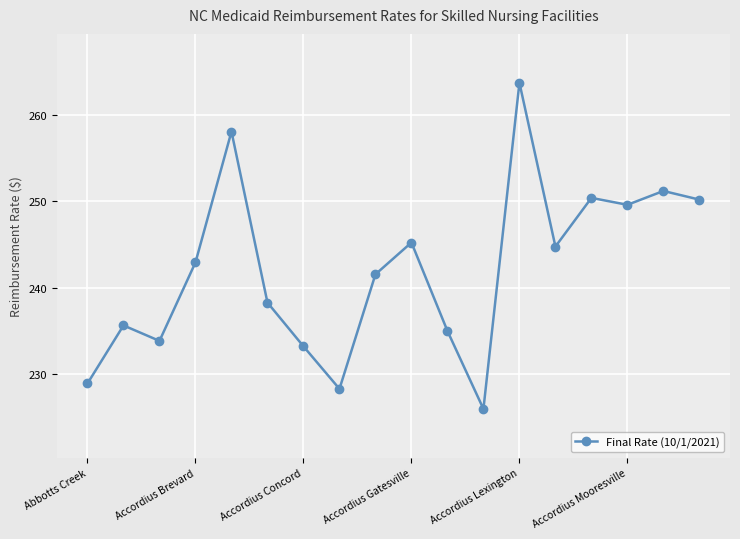

What is the sum of all values?

4357.0